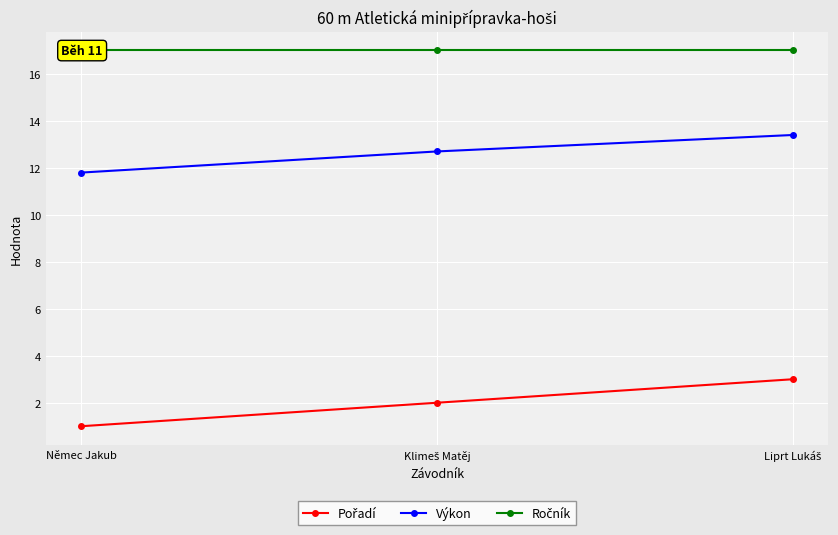

What is the minimum value for Pořadí?

1.0